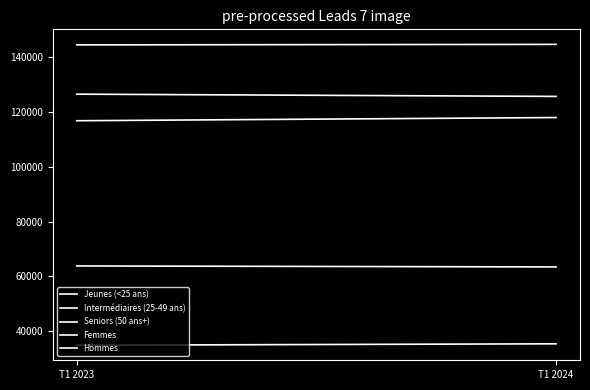

Reading left to right, transcribe all the data shown in this chart.

Jeunes (<25 ans): 34945	35466
Intermédiaires (25-49 ans): 144358	144541
Seniors (50 ans+): 63827	63468
Femmes: 126405	125587
Hommes: 116725	117888